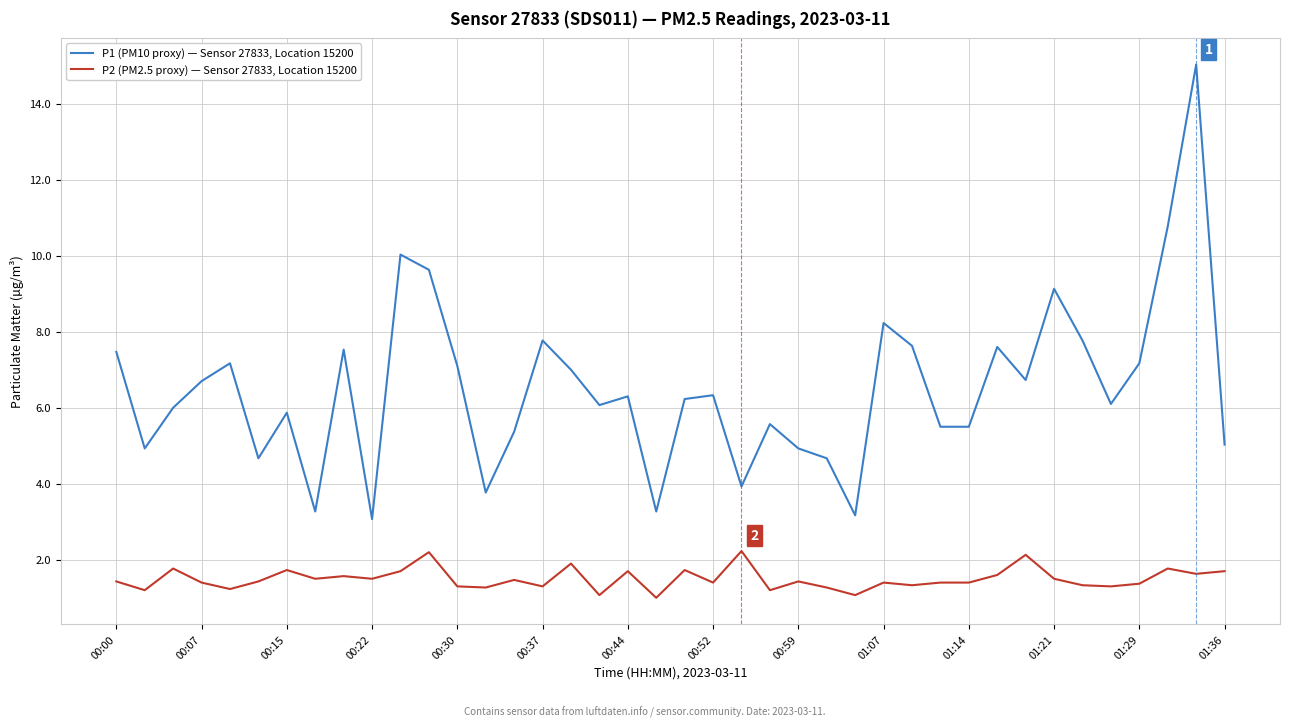

True or false: P2 (PM2.5 proxy) — Sensor 27833, Location 15200 and P1 (PM10 proxy) — Sensor 27833, Location 15200 intersect in this chart.

False